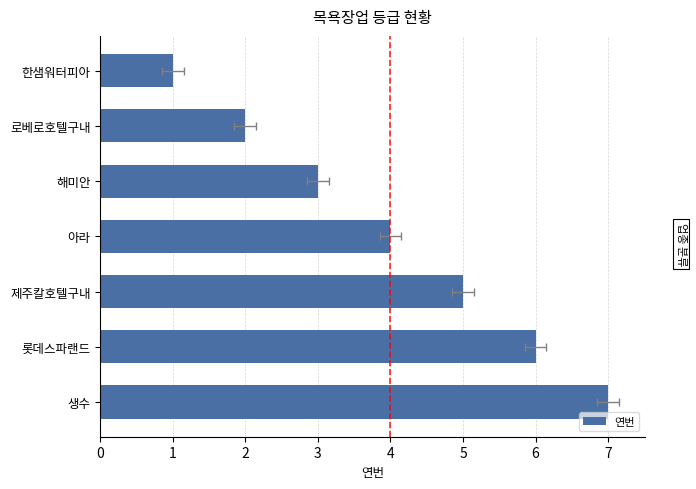

Read the value at 롯데스파랜드.

6